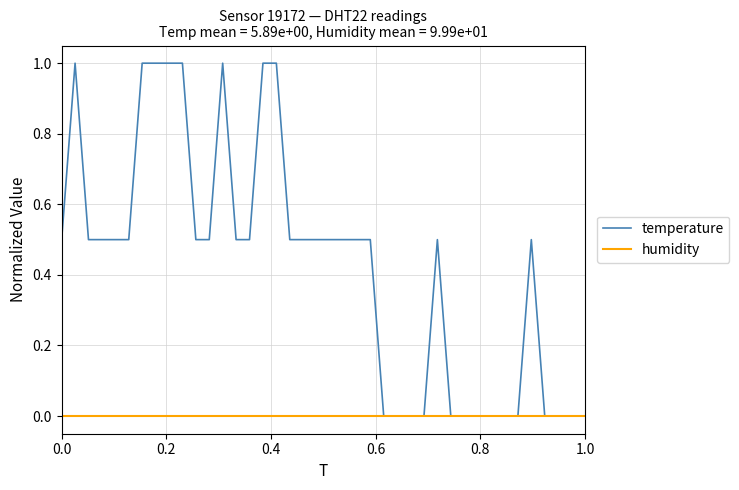

Rank the series by their maximum value, from highest to lowest.

temperature, humidity